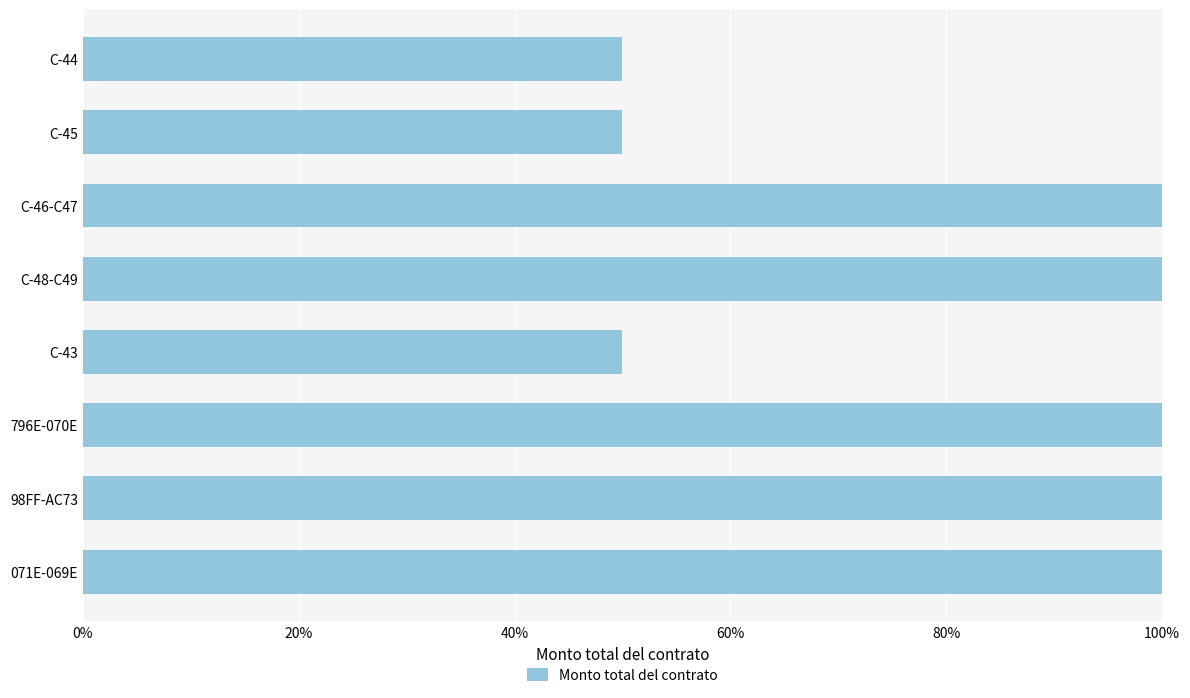

What position from the top is C-43?

5